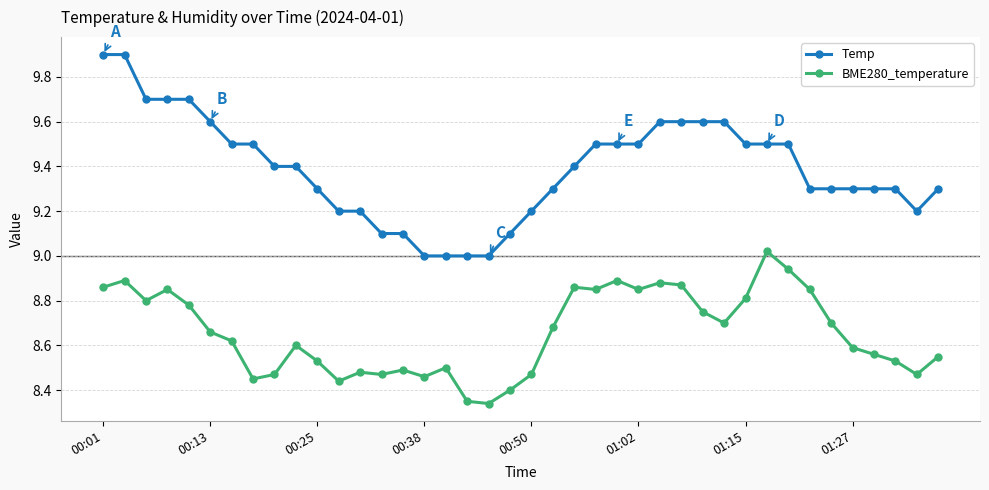

How many lines are shown in the chart?

2